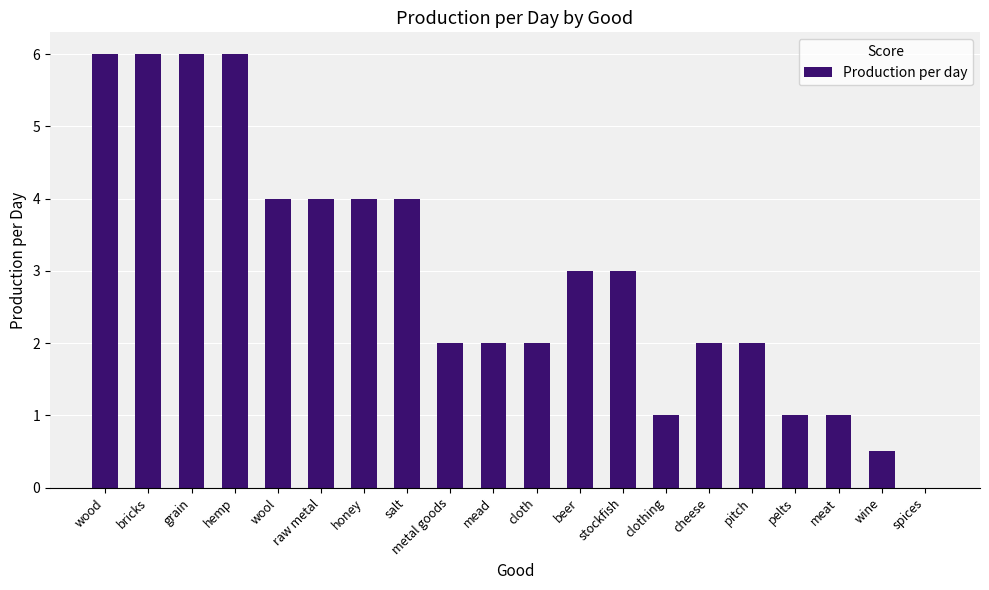

Is it true that the value at grain is 9.2?

False